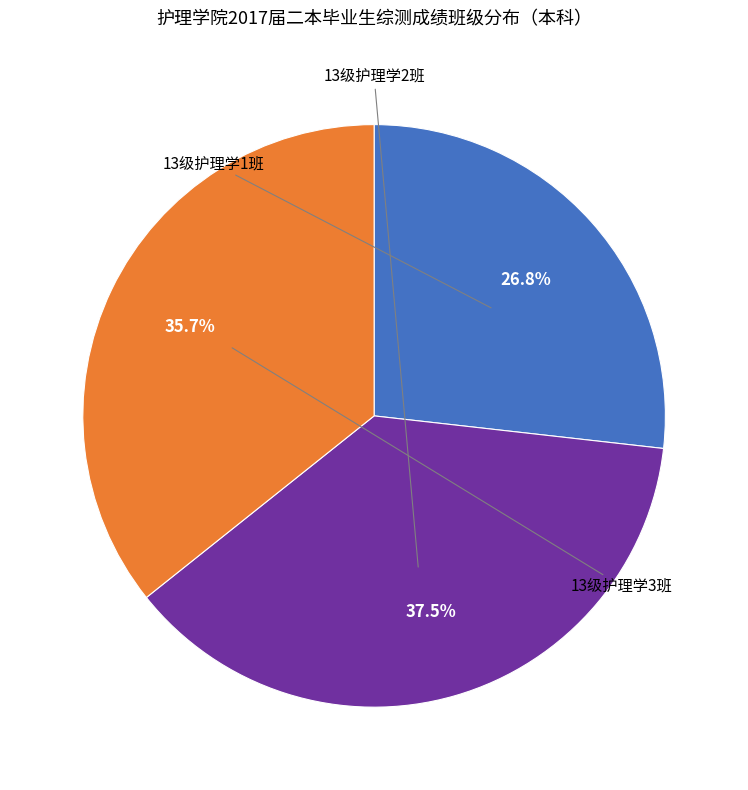

Is there any slice that represents more than half of the pie?

No